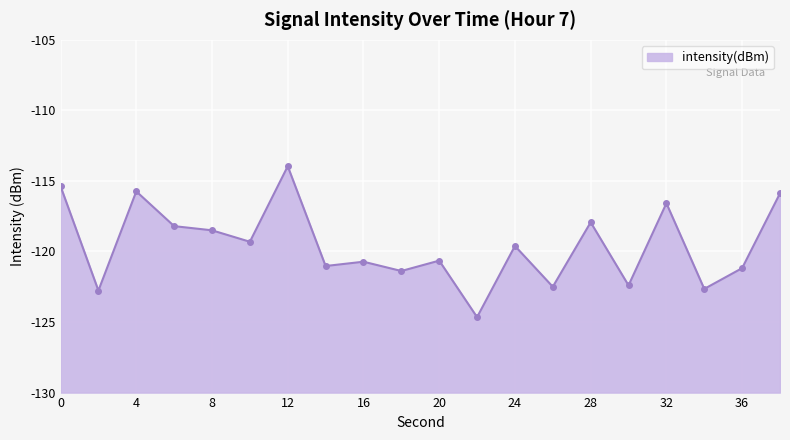

Is it true that the value at 34 is -82.0?

False